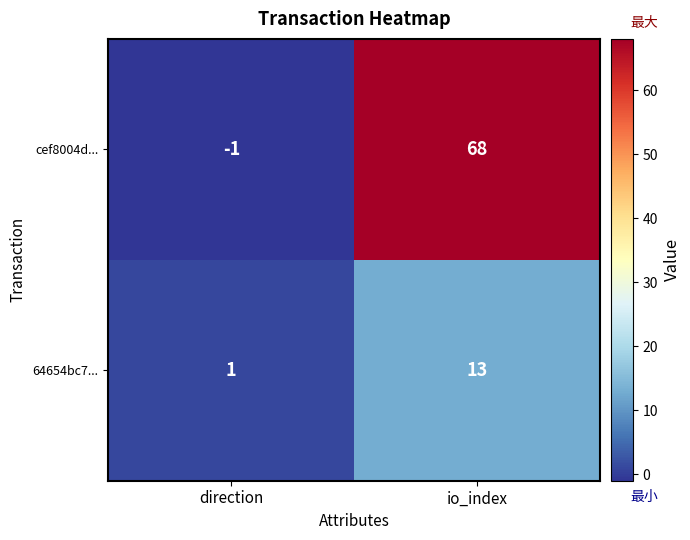

Reading left to right, list all the values displayed in this chart.

cef8004d...: -1	68
64654bc7...: 1	13